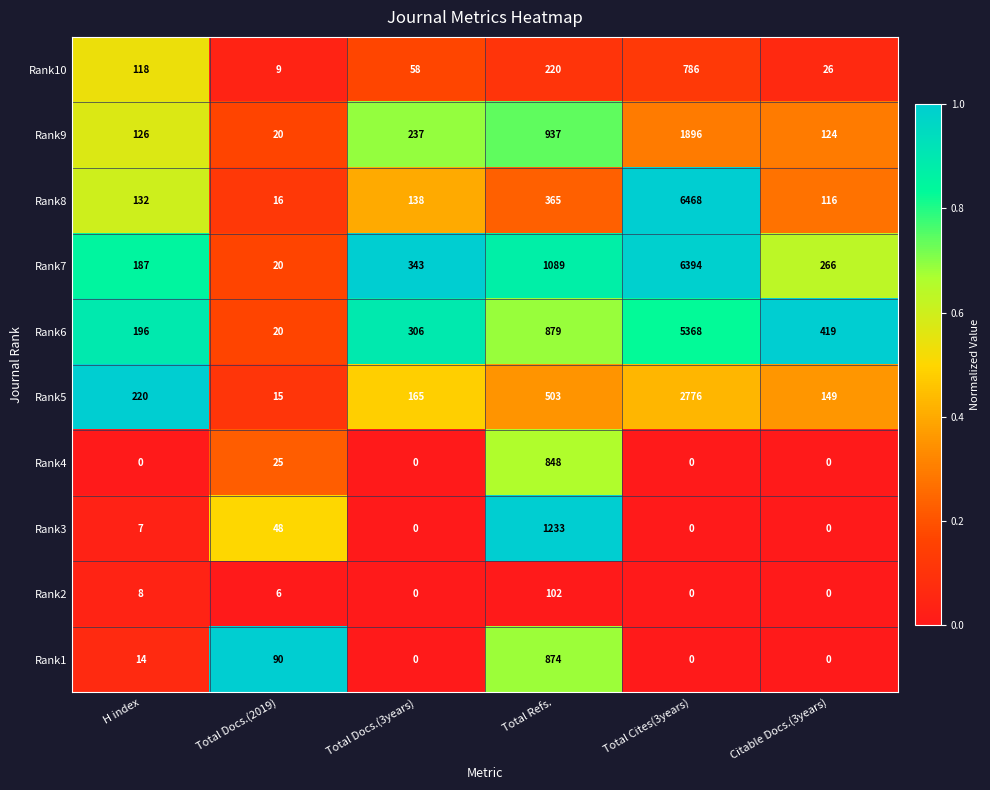

Rank the series by their maximum value, from lowest to highest.

Rank2, Rank10, Rank4, Rank1, Rank3, Rank9, Rank5, Rank6, Rank7, Rank8